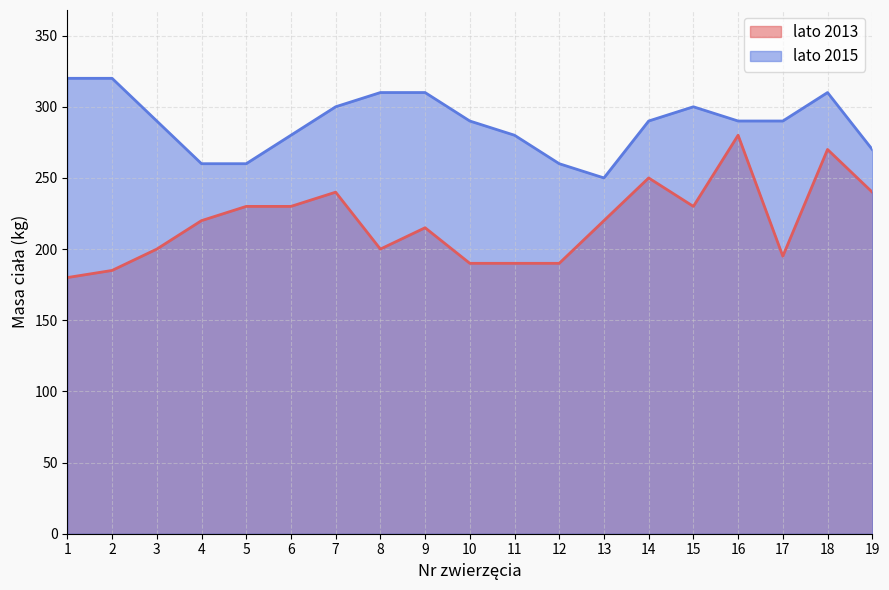

At which category does lato 2015 reach its first local valley?

13